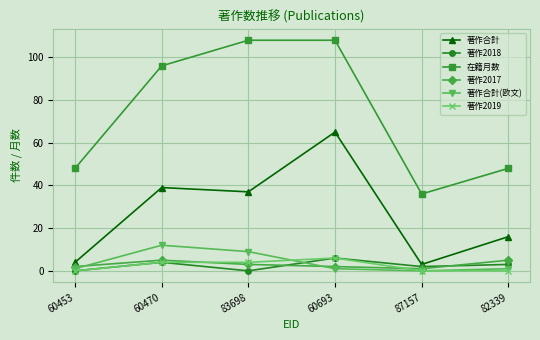

What is the total value across all series at 82339?

73